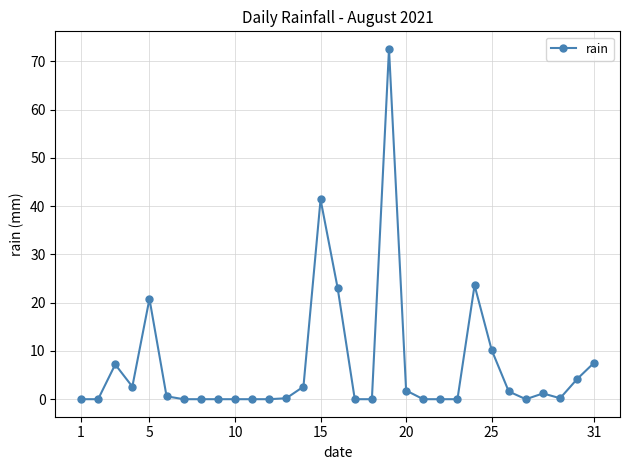

What is the difference between the maximum and minimum values?

72.6